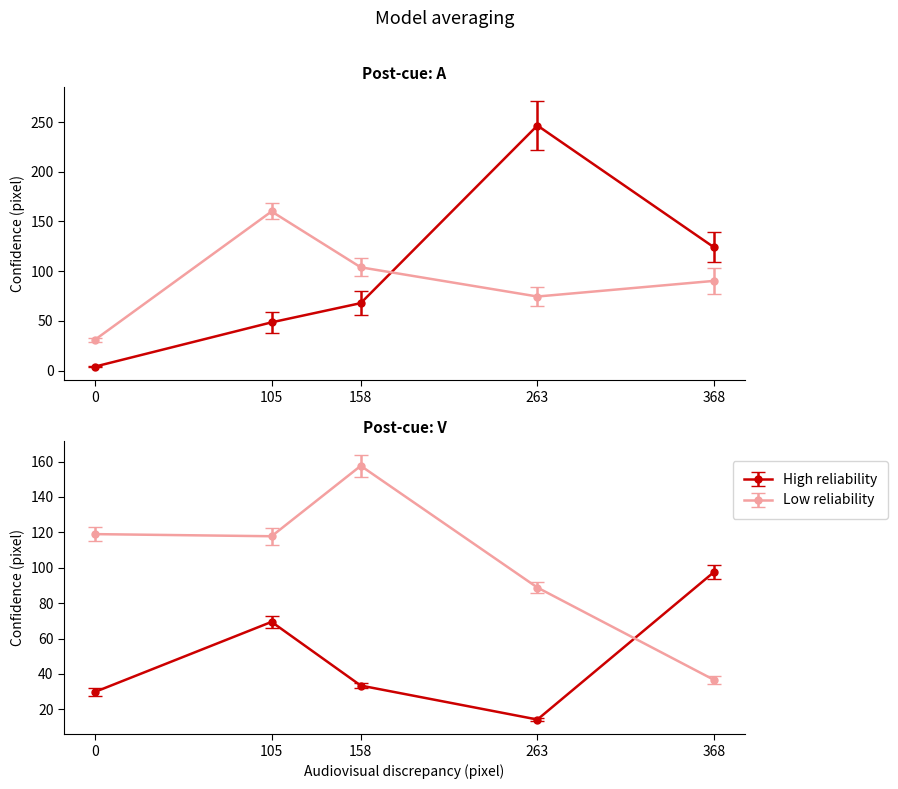

What is the sum of the שווי שוק (High) values at 105 and 368?

172.4